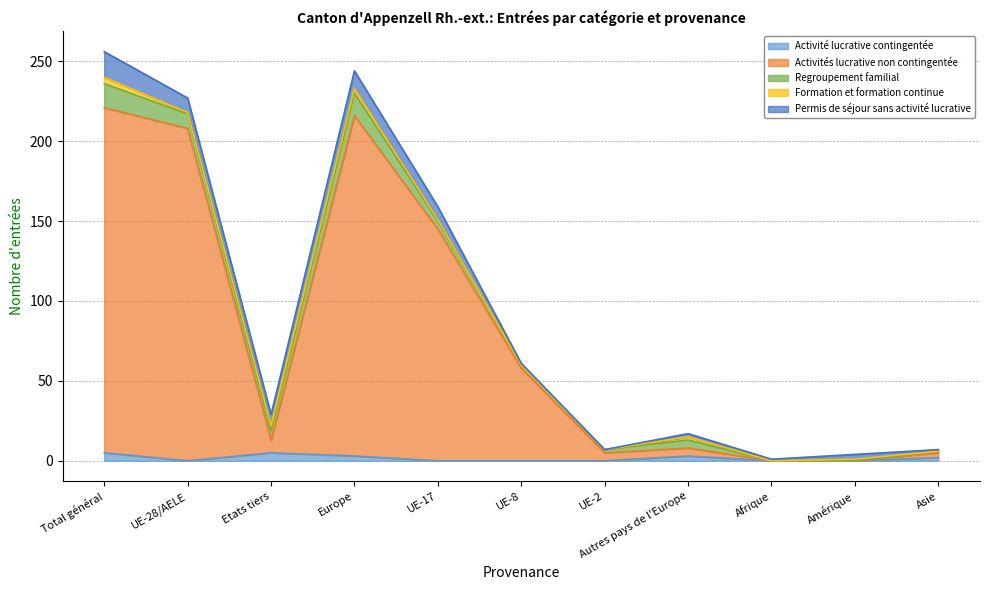

Which series has the largest total across all categories?

Activités lucrative non contingentée